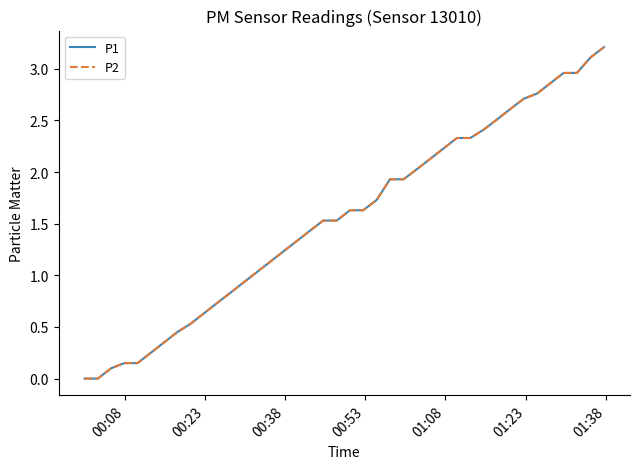

Does the chart have visible grid lines?

No